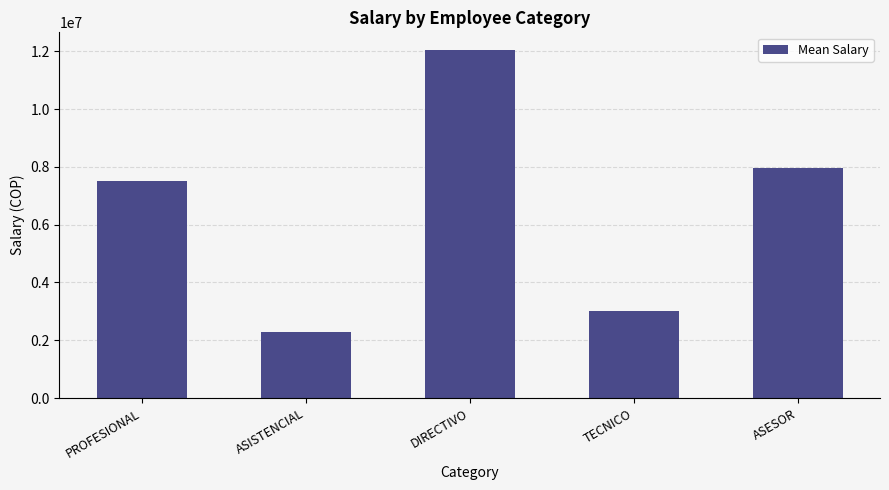

Reading right to left, what are all the values shown in this chart?

ASESOR=7962598.0	TECNICO=2996209.0	DIRECTIVO=12054189.7	ASISTENCIAL=2278313.0	PROFESIONAL=7523647.5